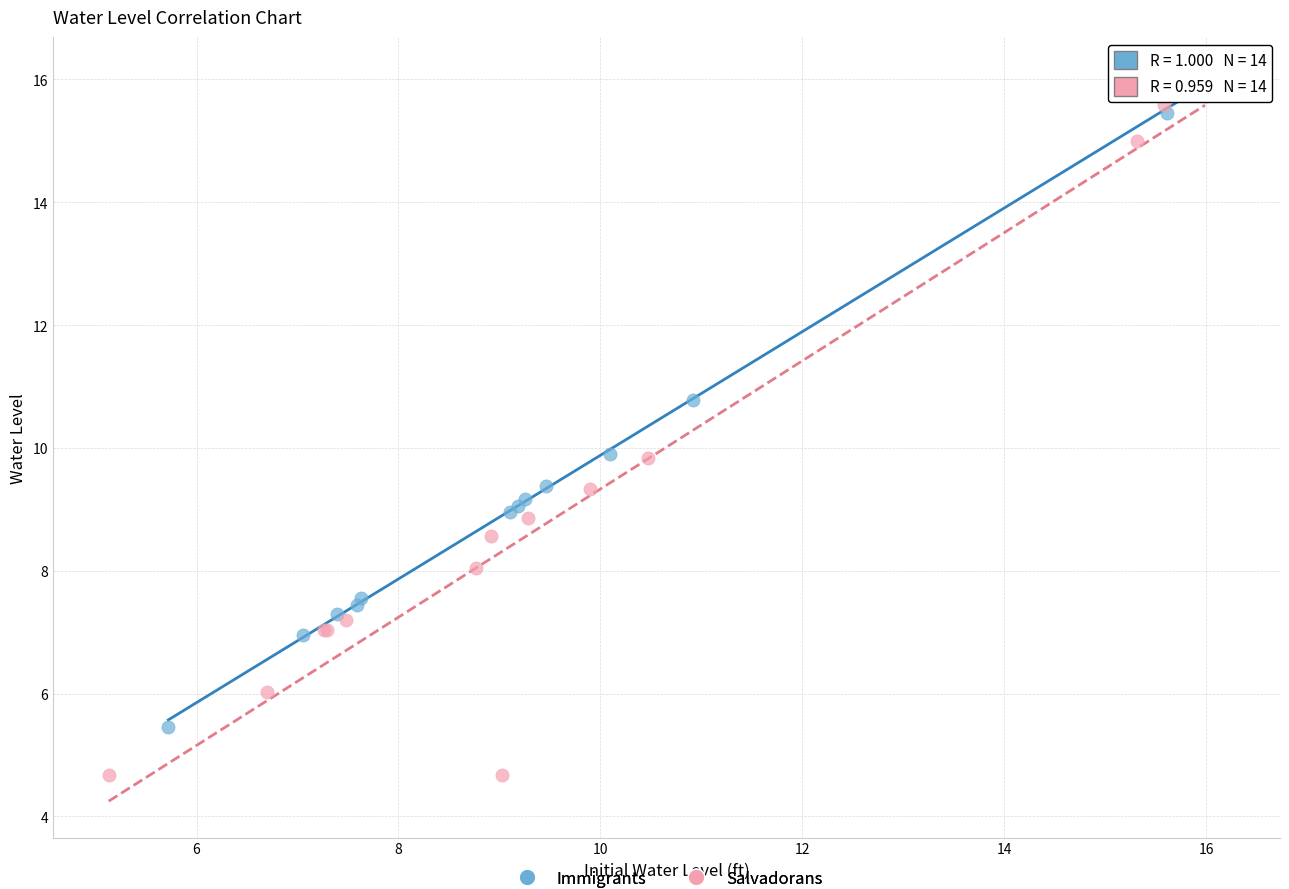

Which series has the largest Y range (max minus min)?

Salvadorans